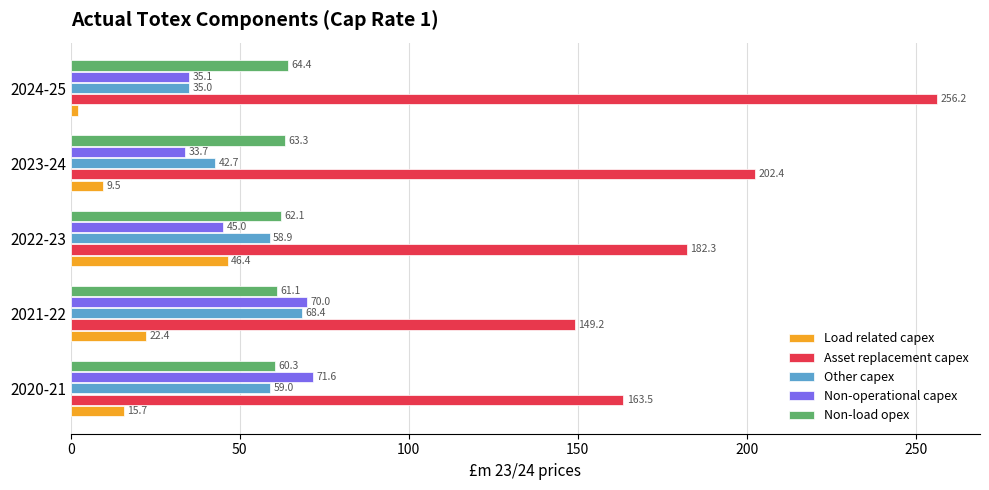

The value of Other capex at 2024-25 is 35.0. True or false?

True